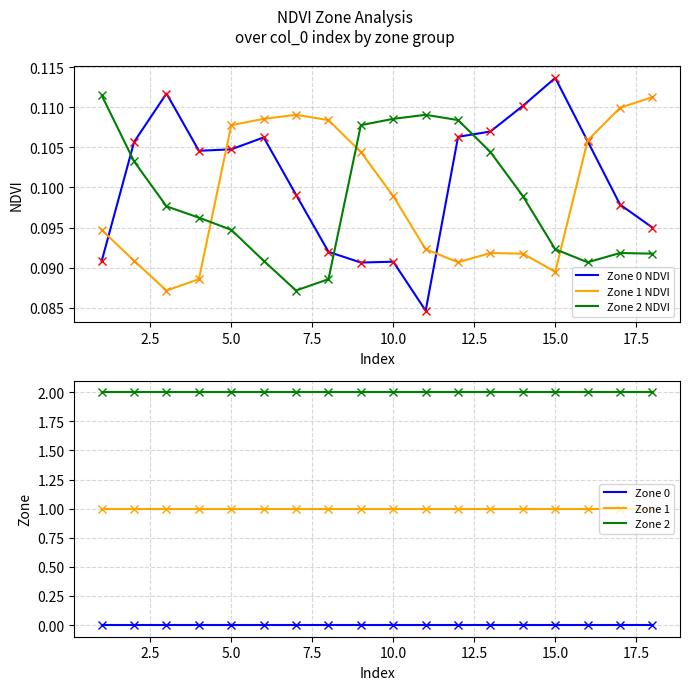

After their last crossing, which series has the higher values: Zone 0 NDVI or Zone 2 NDVI?

Zone 0 NDVI